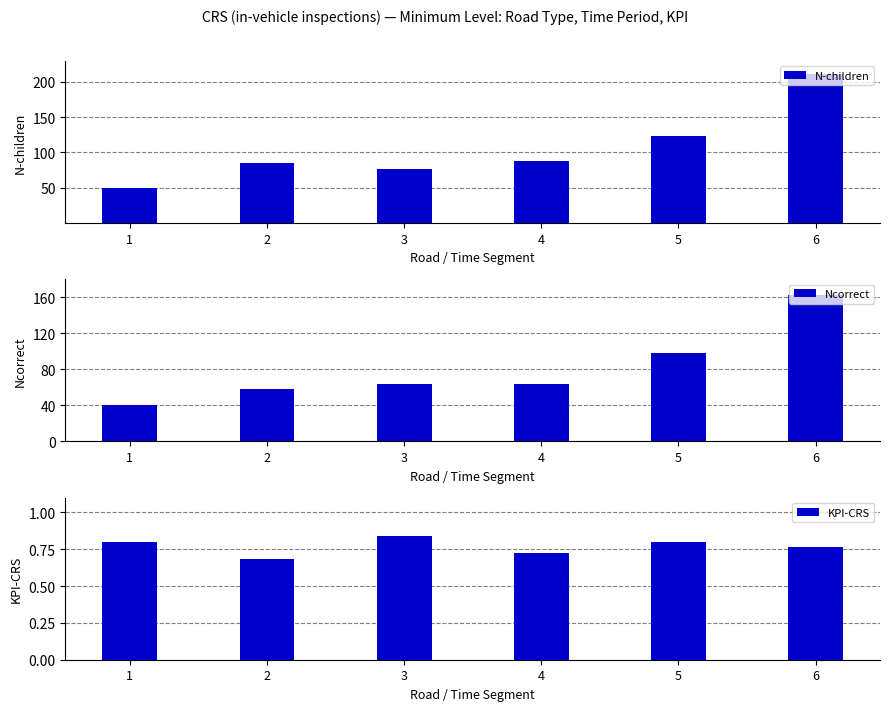

How many data points in Ncorrect are above 64?

2